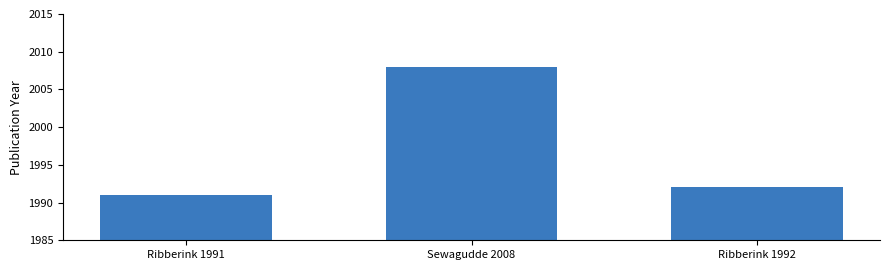

Reading right to left, transcribe all the data shown in this chart.

1992	2008	1991